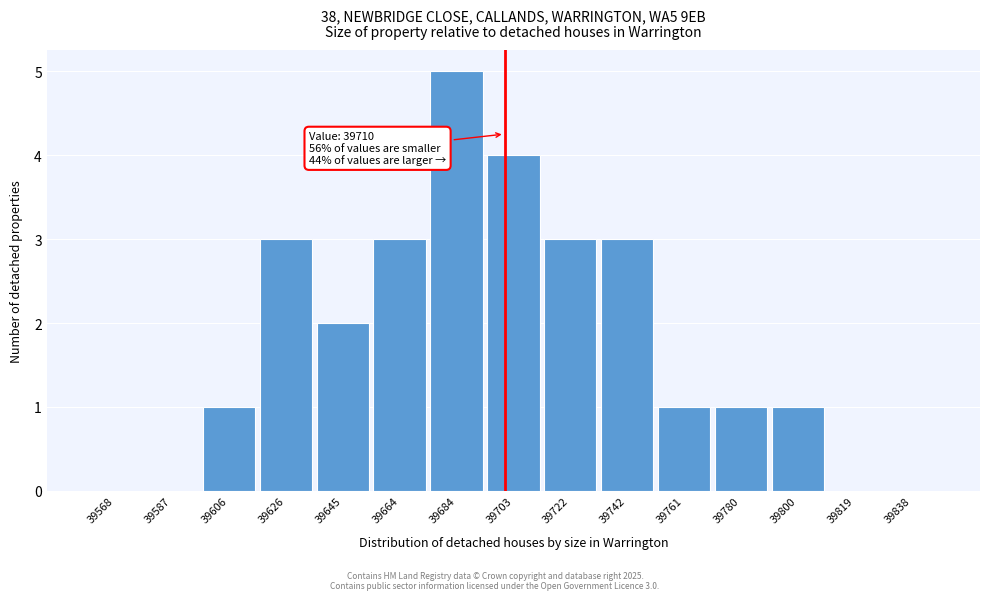

Reading left to right, list all the values displayed in this chart.

39568=0	39587=0	39606=1	39626=3	39645=2	39664=3	39684=5	39703=4	39722=3	39742=3	39761=1	39780=1	39800=1	39819=0	39838=0